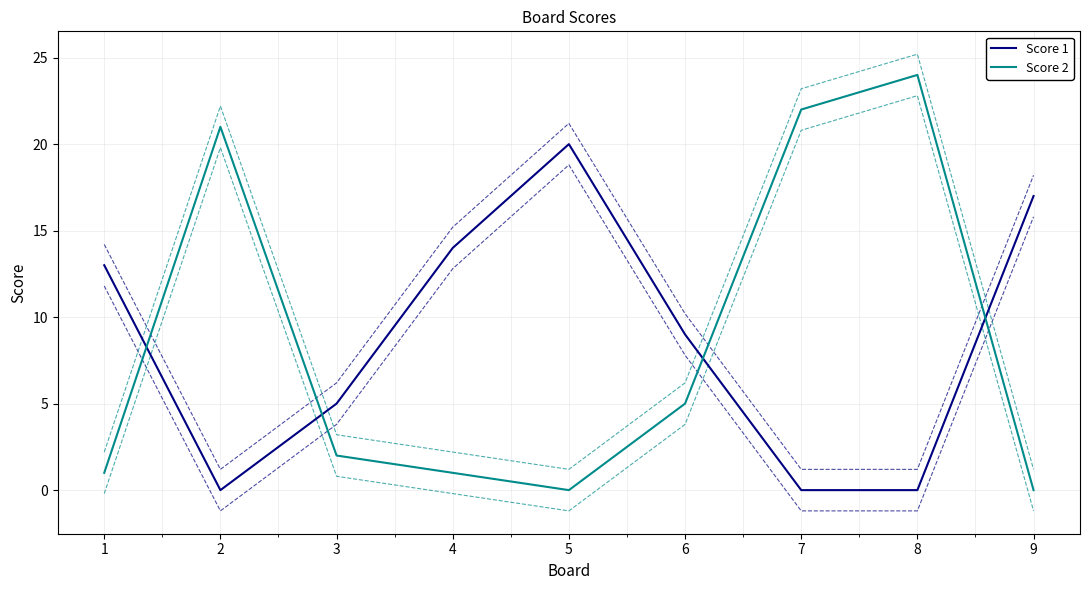

Does the chart display data point markers on the line(s)?

No